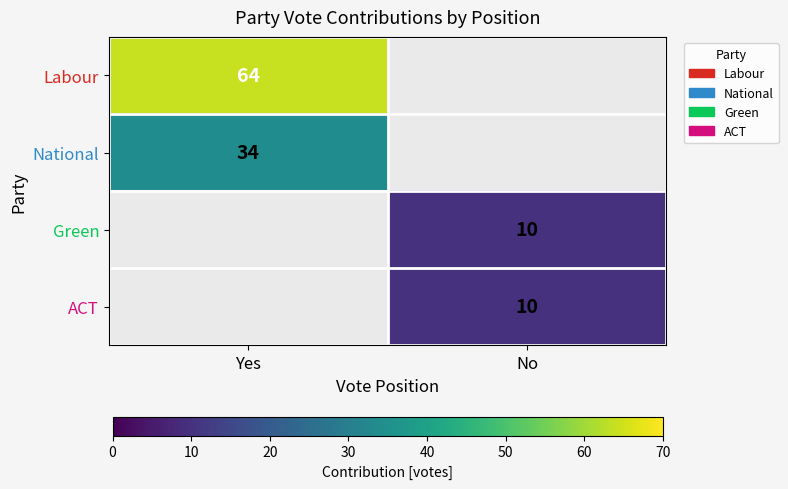

Is the value of Labour at Yes greater than the value of National at Yes?

Yes